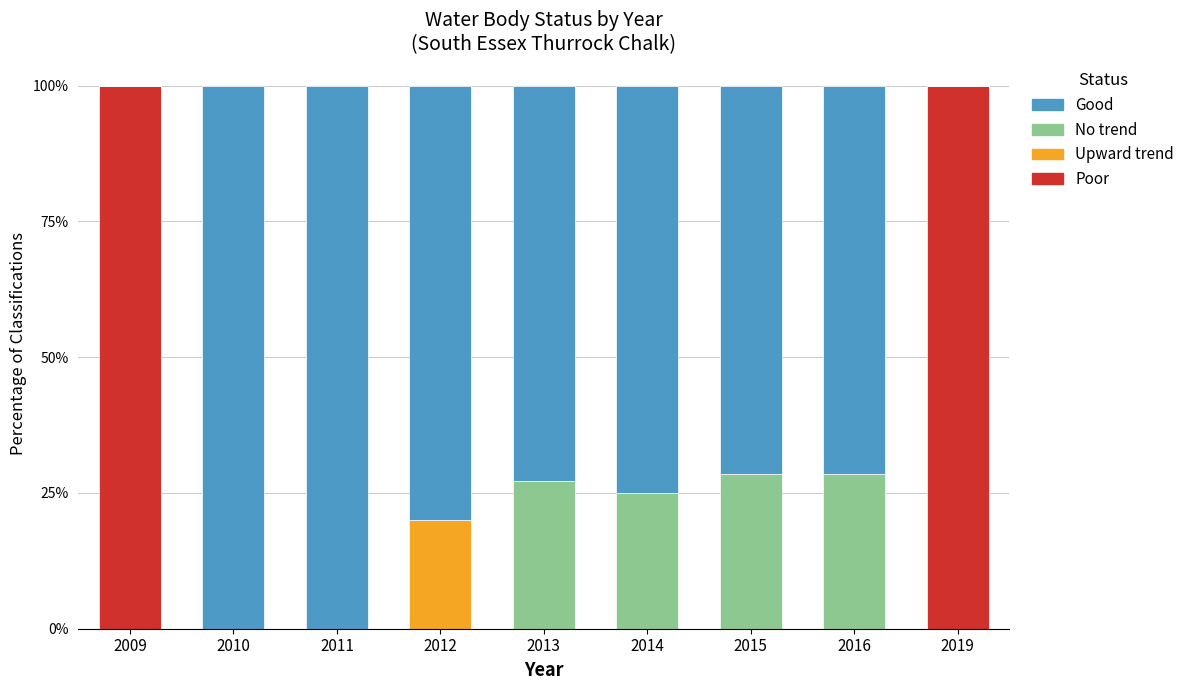

What is the total value across all series at 2013?

100.0